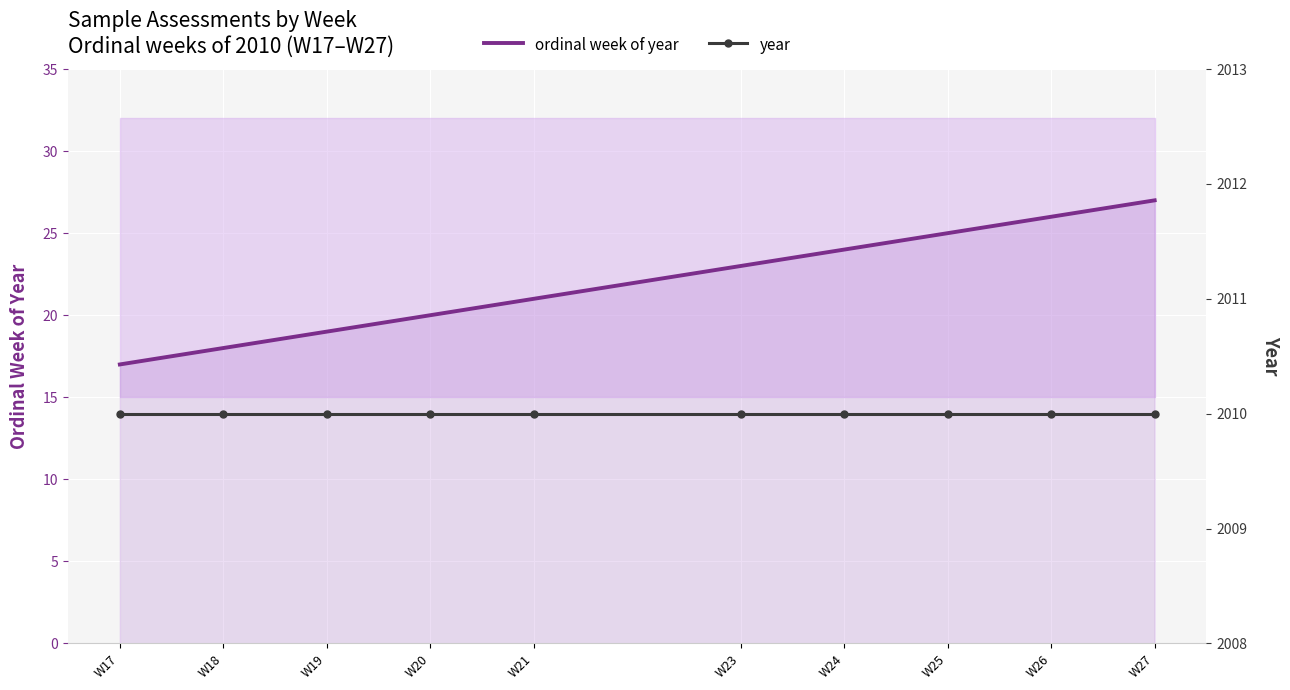

What is the total value across all series at W21?

2031